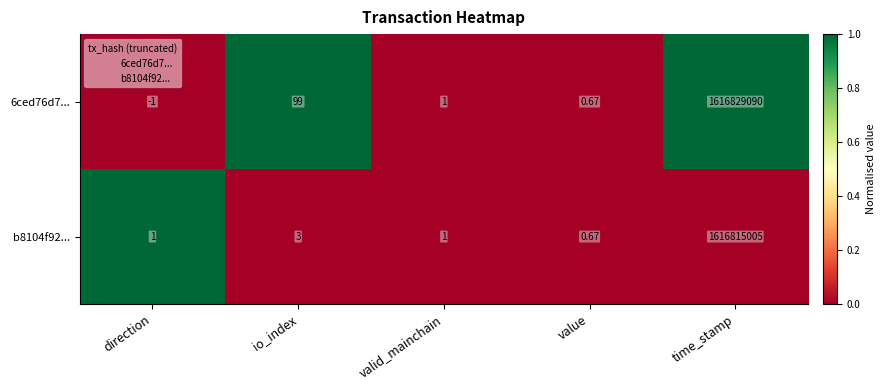

Which series has the largest total across all categories?

6ced76d7...